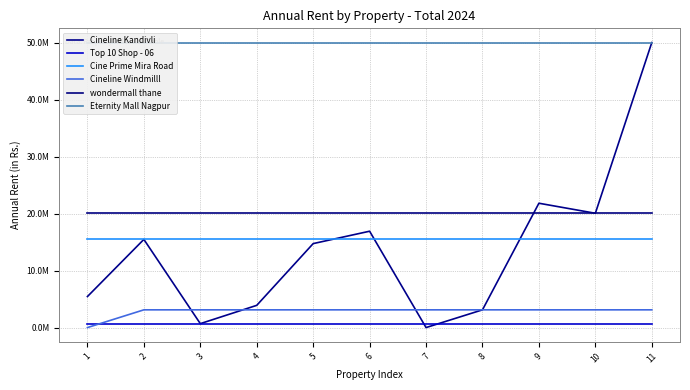

Which has a higher value, 1 or 4?

1